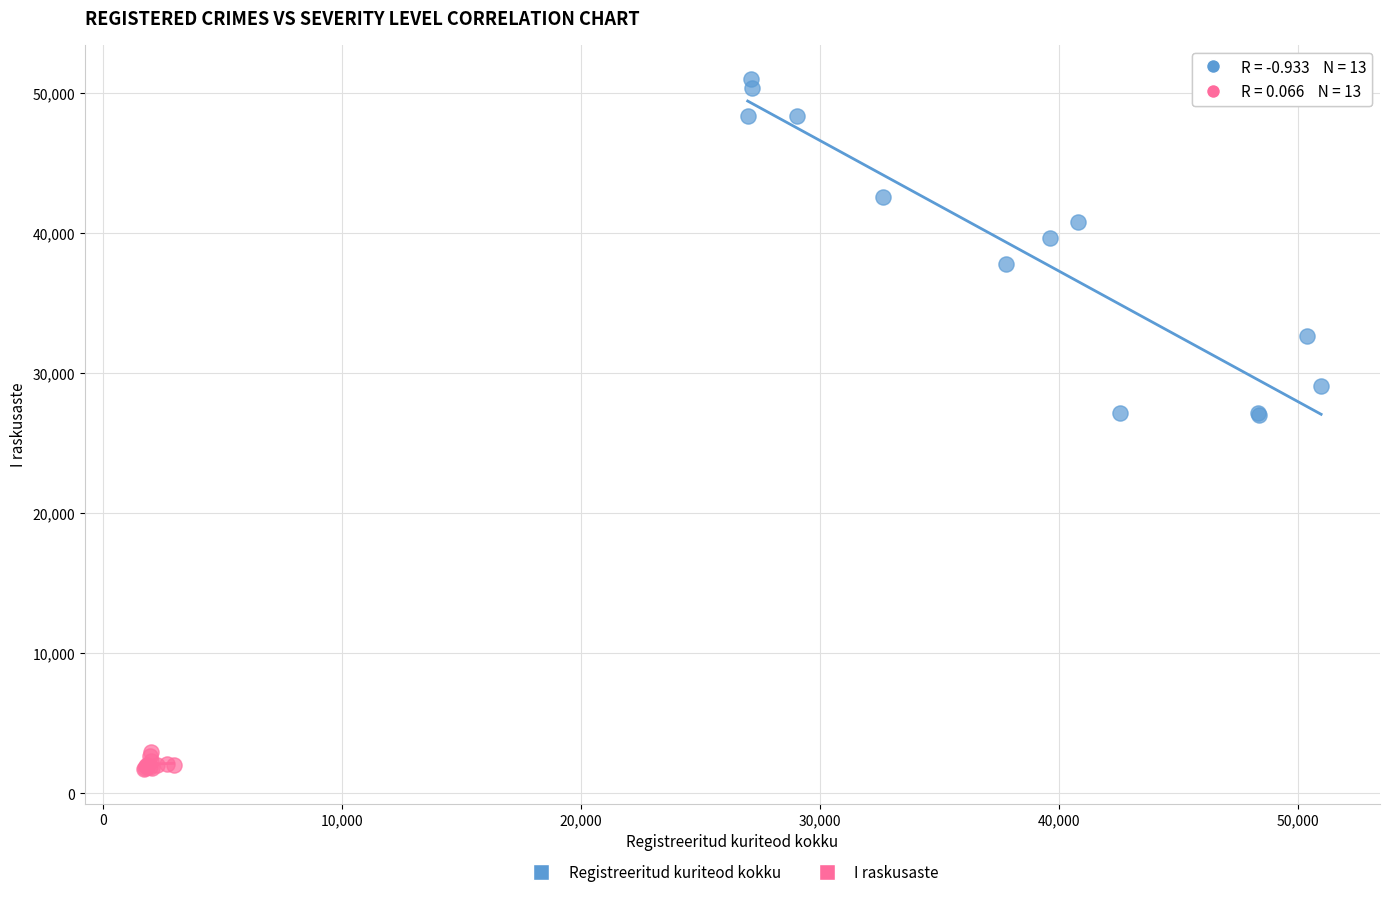

Which series has the largest Y range (max minus min)?

Registreeritud kuriteod kokku